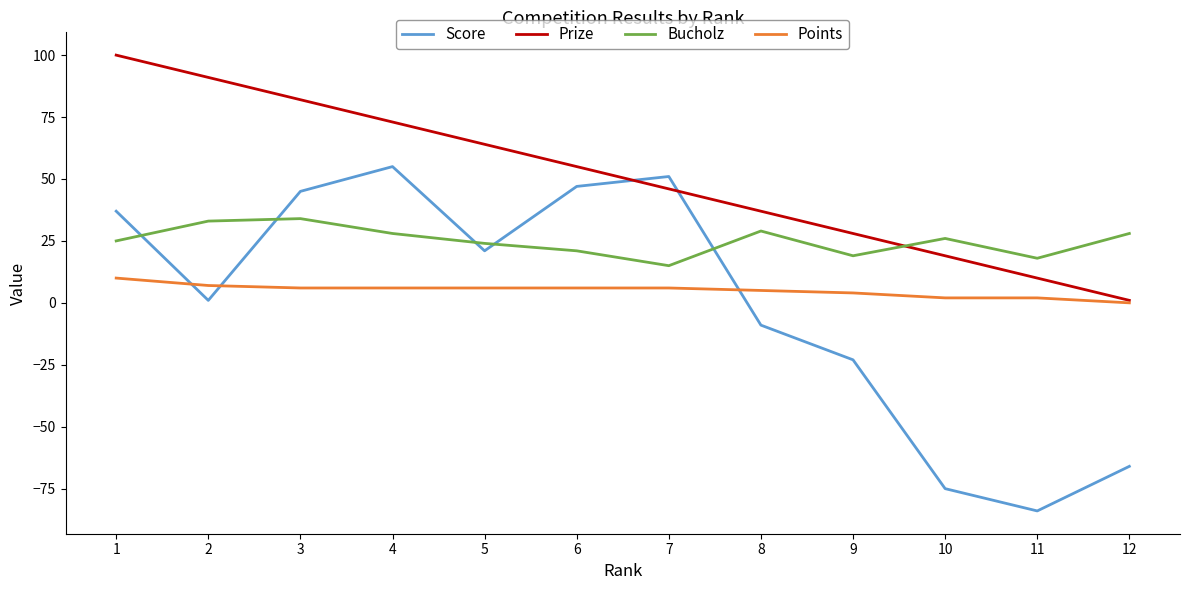

How many interior local peaks does the Score series have?

2